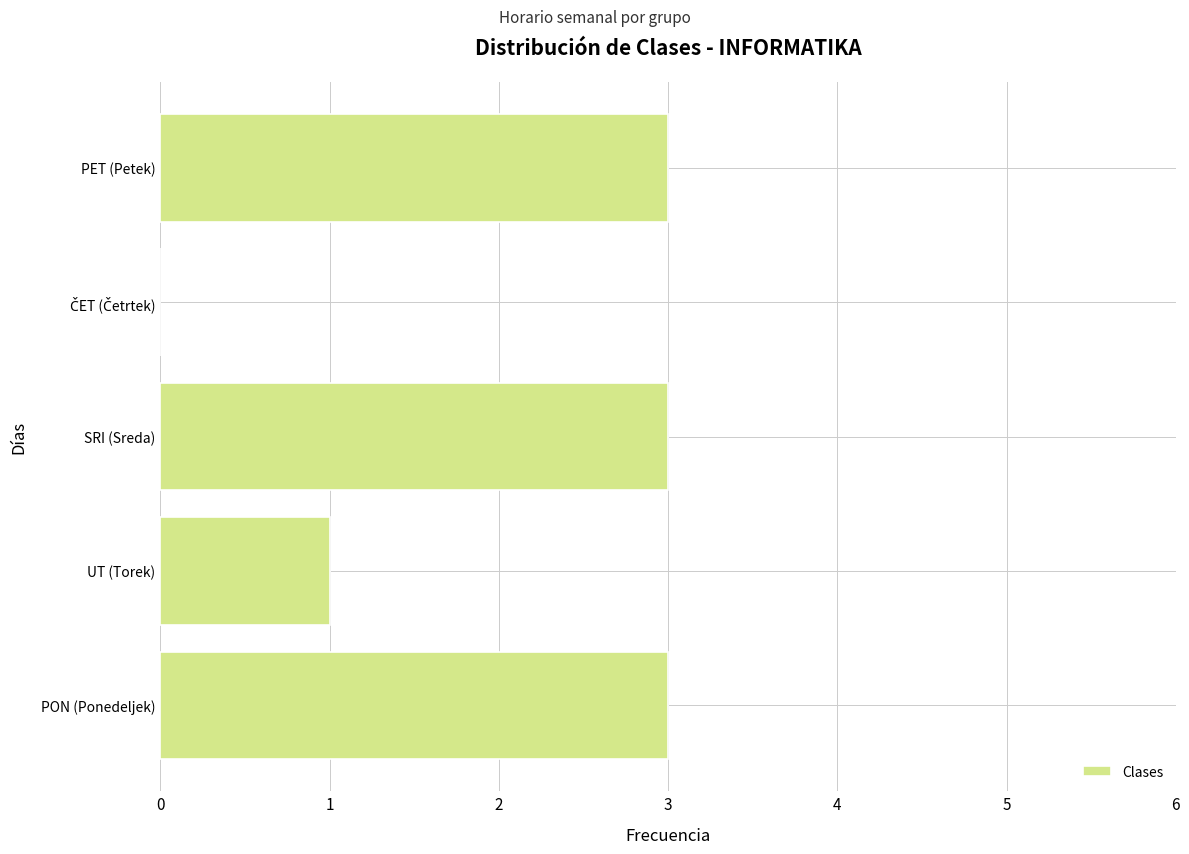

What is the ratio of the value at PON (Ponedeljek) to the value at SRI (Sreda)?

1.0